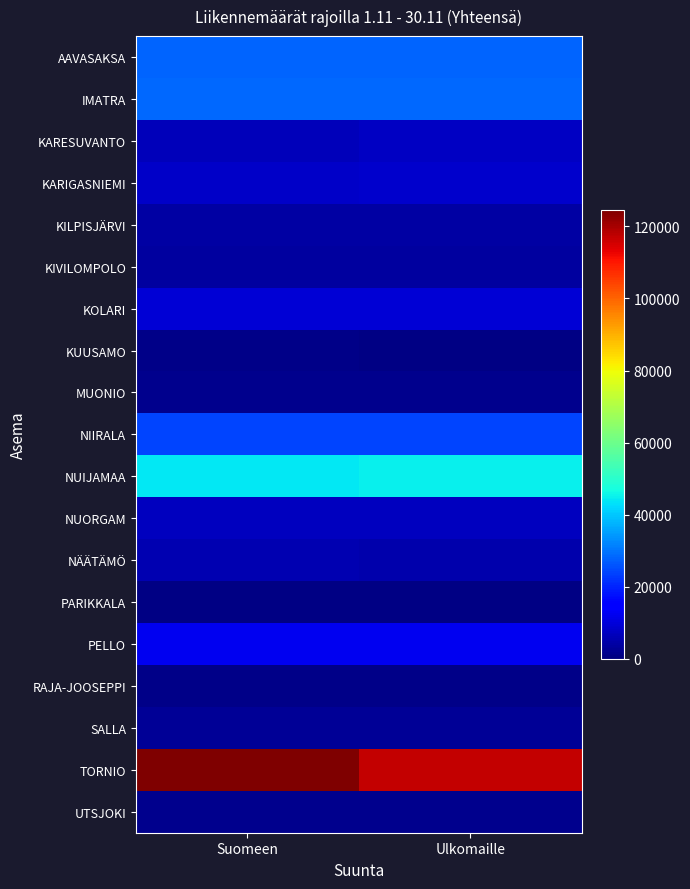

How many series are shown in this chart?

19